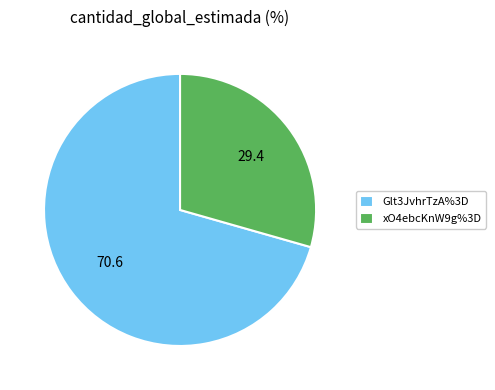

What is the smallest slice in the pie chart?

xO4ebcKnW9g%3D